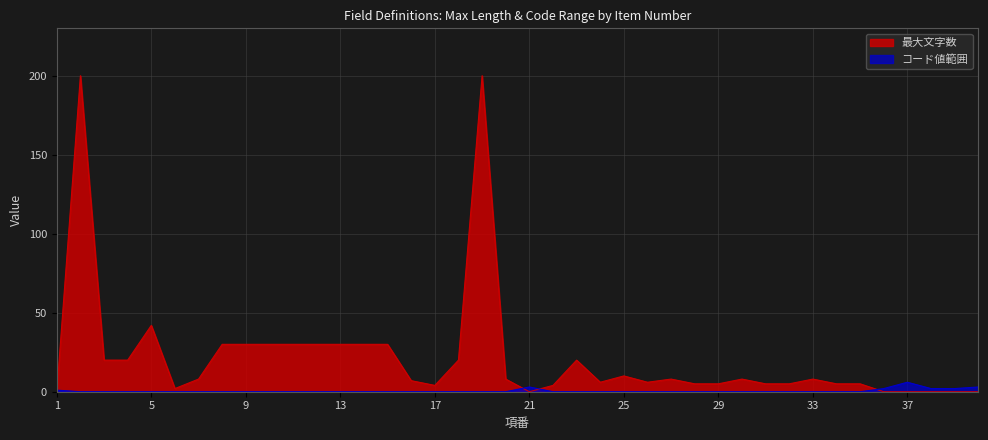

True or false: 最大文字数 has a value of 10 at 25.

True